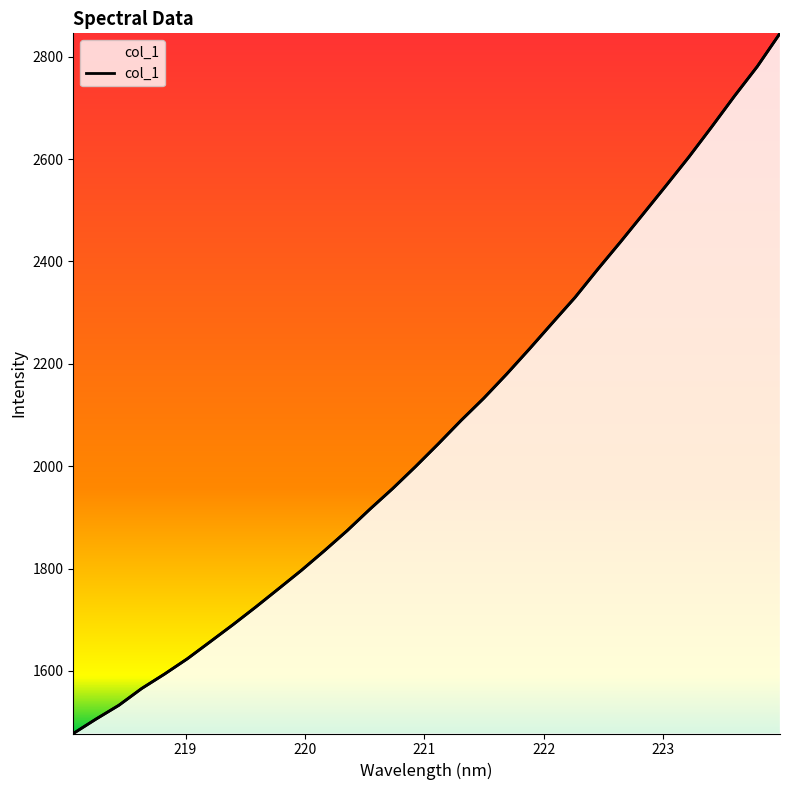

At how many categories does at least one series exceed 2105?

14